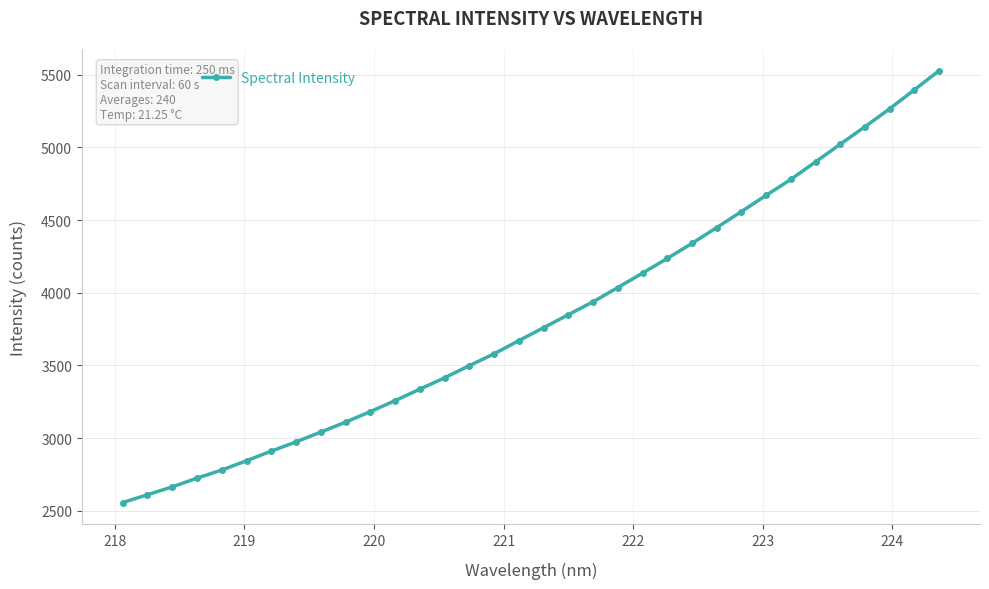

What is the smallest value displayed?

2556.2